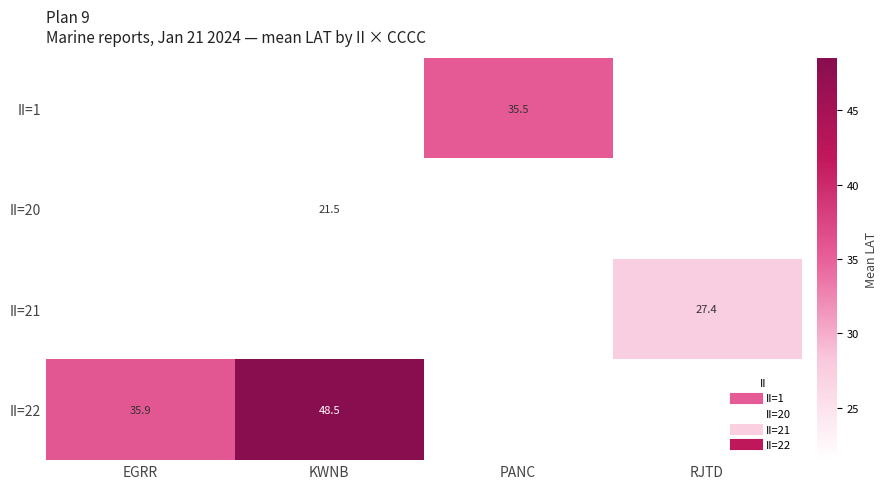

What is the greatest value displayed?

48.5